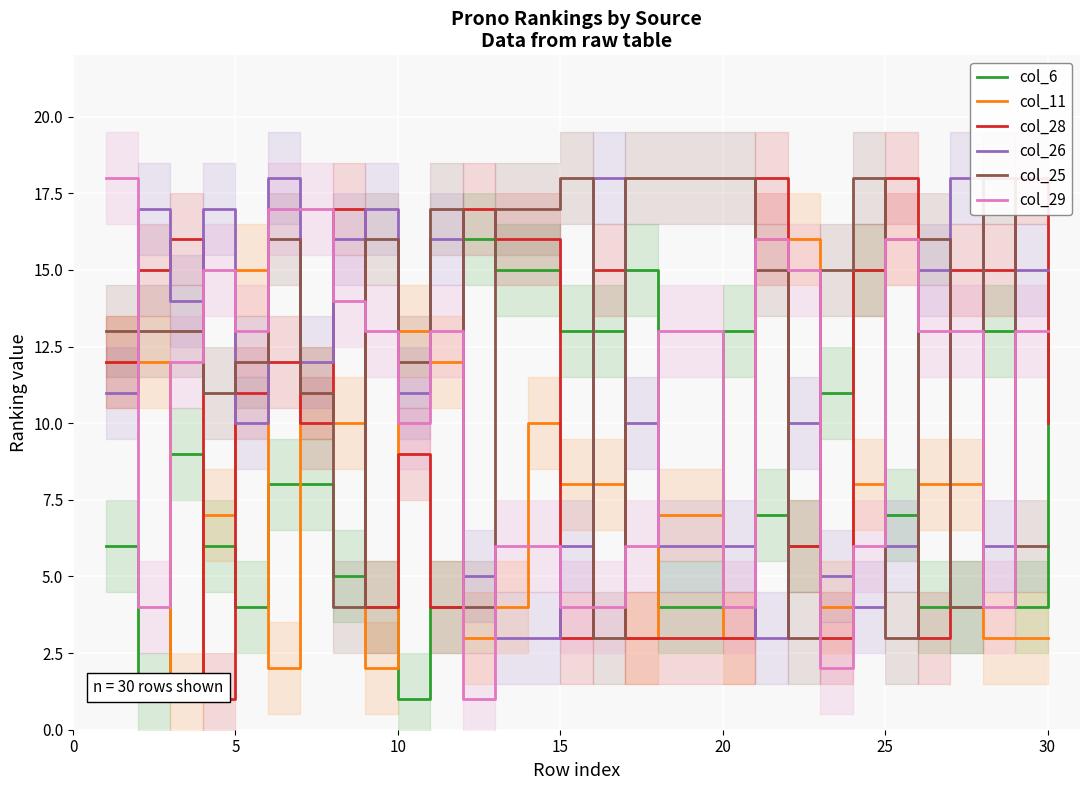

What is the lowest value of the col_29 series?

1